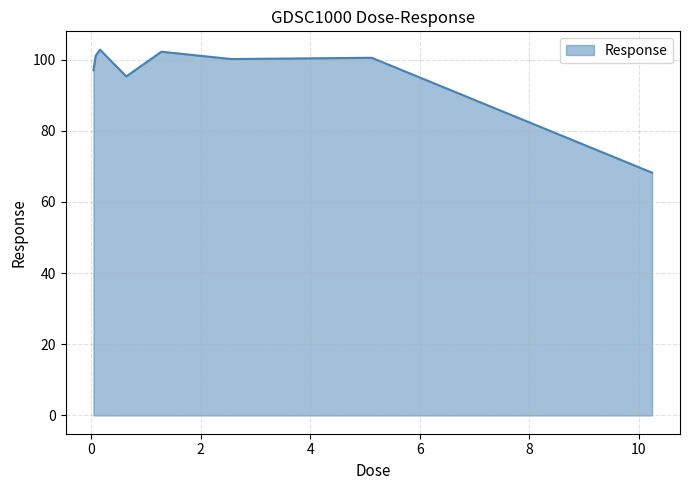

What is the minimum value shown in the chart?

68.2